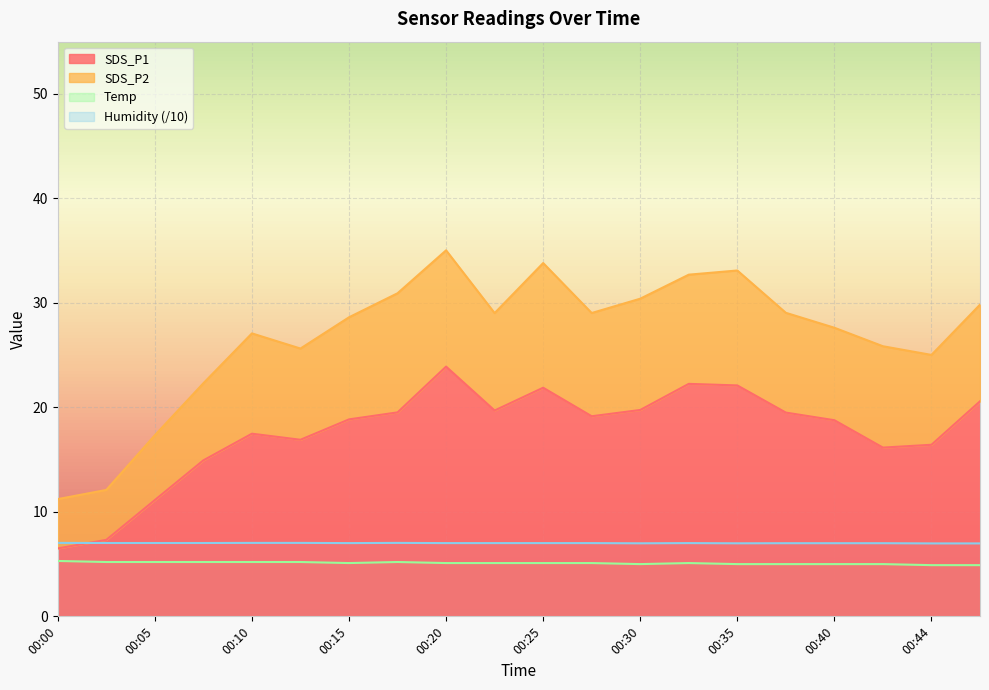

At how many categories does at least one series exceed 11?

18